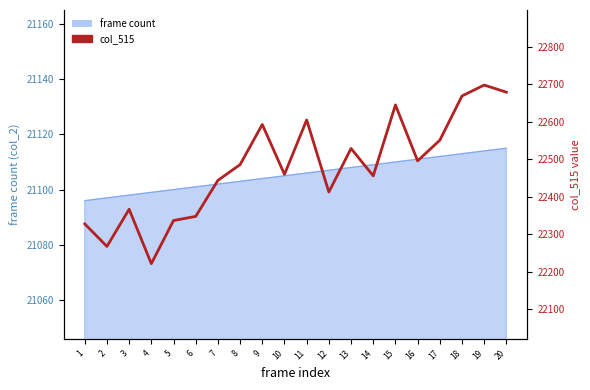

Is it true that the value at 14 is 33698?

False